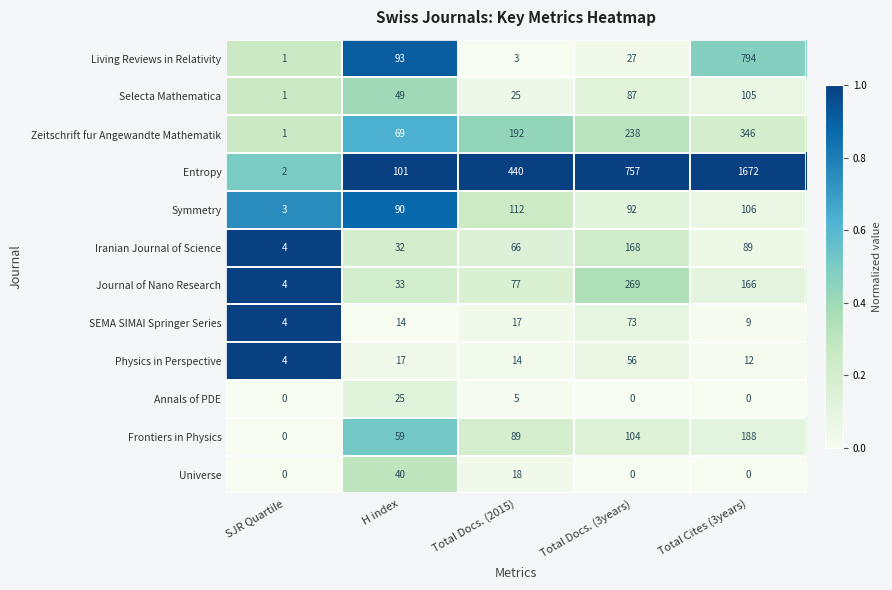

What is the total value across all series at Total Docs. (2015)?

1058